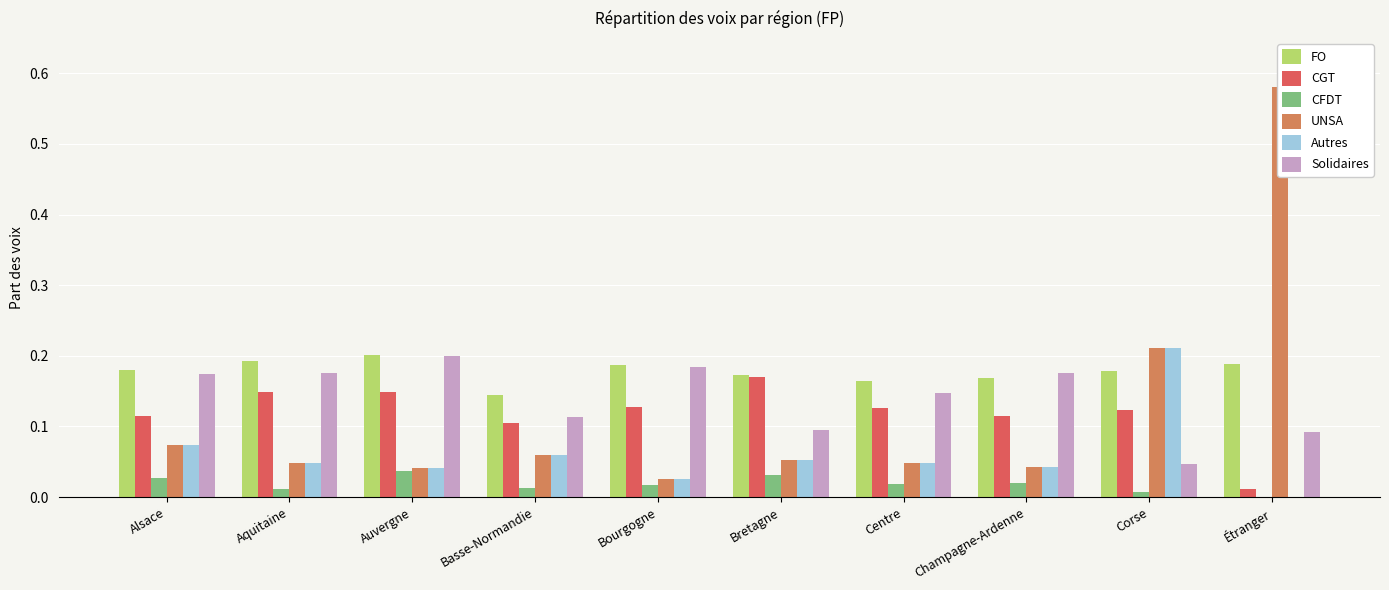

What is the average value of the FO series?

0.2